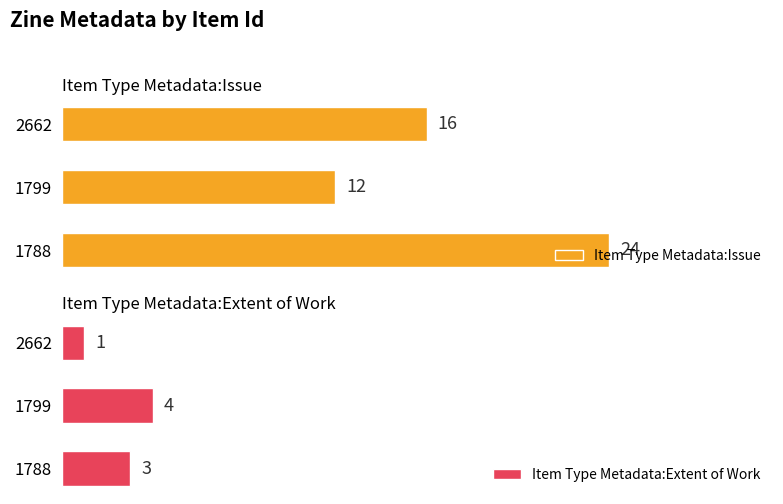

Is the value of Item Type Metadata:Extent of Work at 1799 greater than the value of Item Type Metadata:Issue at 1788?

No